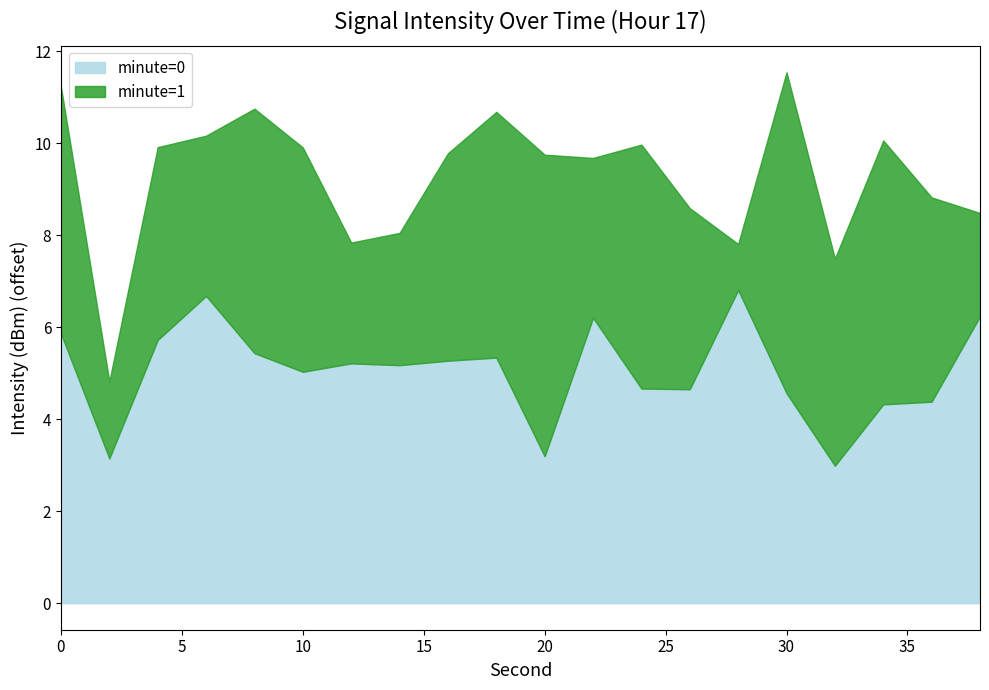

Count the number of categories in the chart.

20